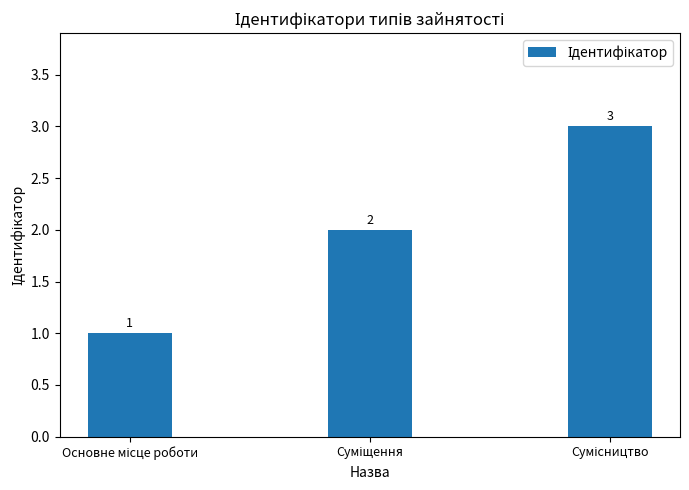

How many data points does each series have?

3